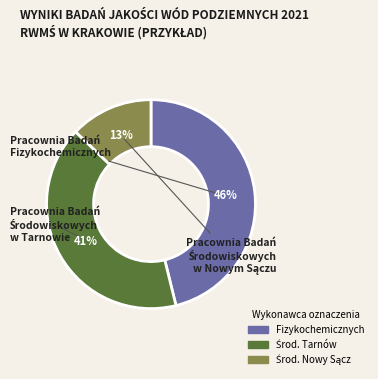

To the nearest percent, what is the average slice percentage?

33%